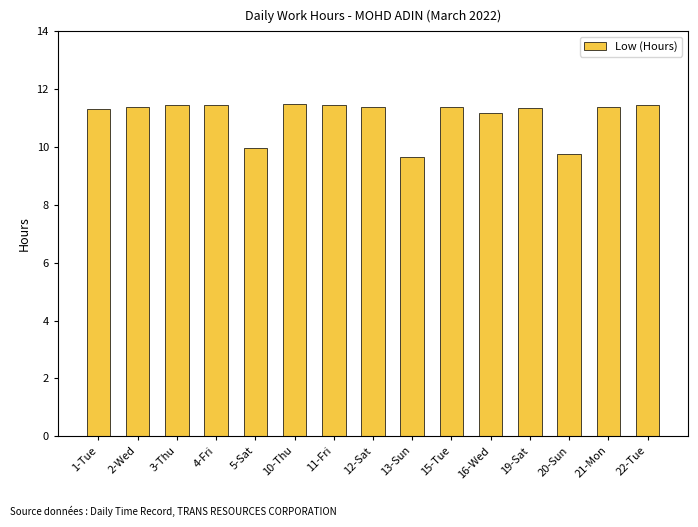

True or false: the data shows 3.8 at 20-Sun.

False